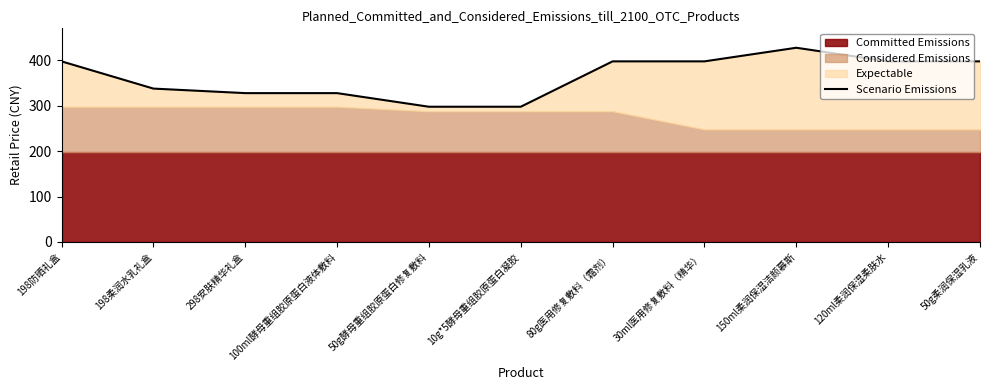

Count the number of values greater than 398.

1